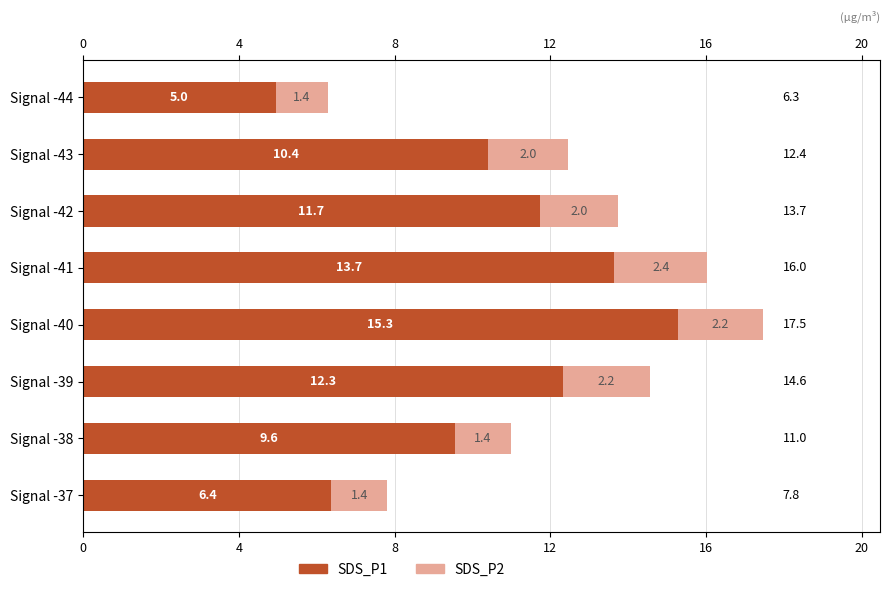

How many values in the SDS_P1 series exceed 11?

4